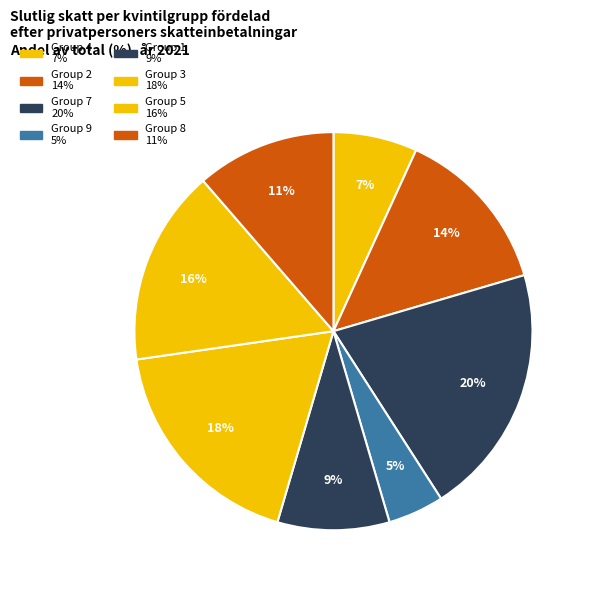

Count the number of slices in the pie.

8